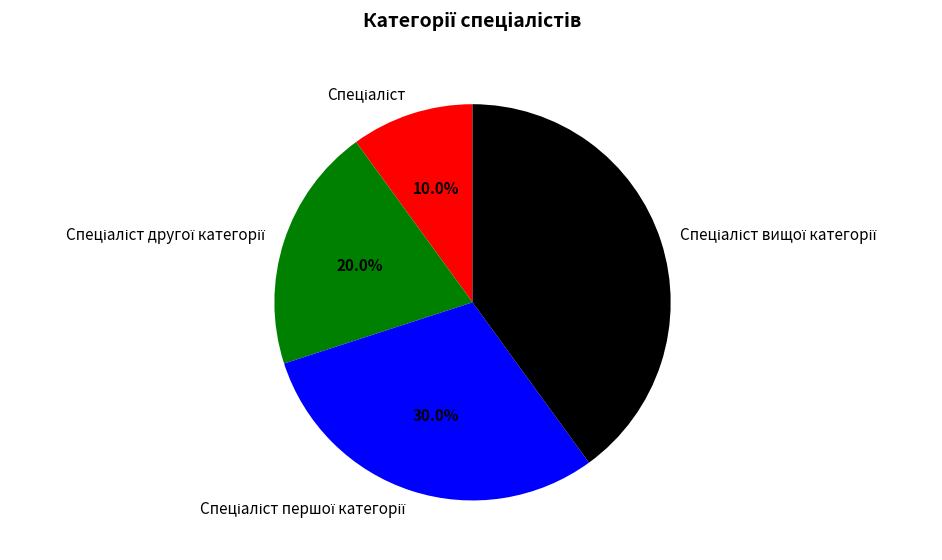

Is there a majority slice in this chart?

No